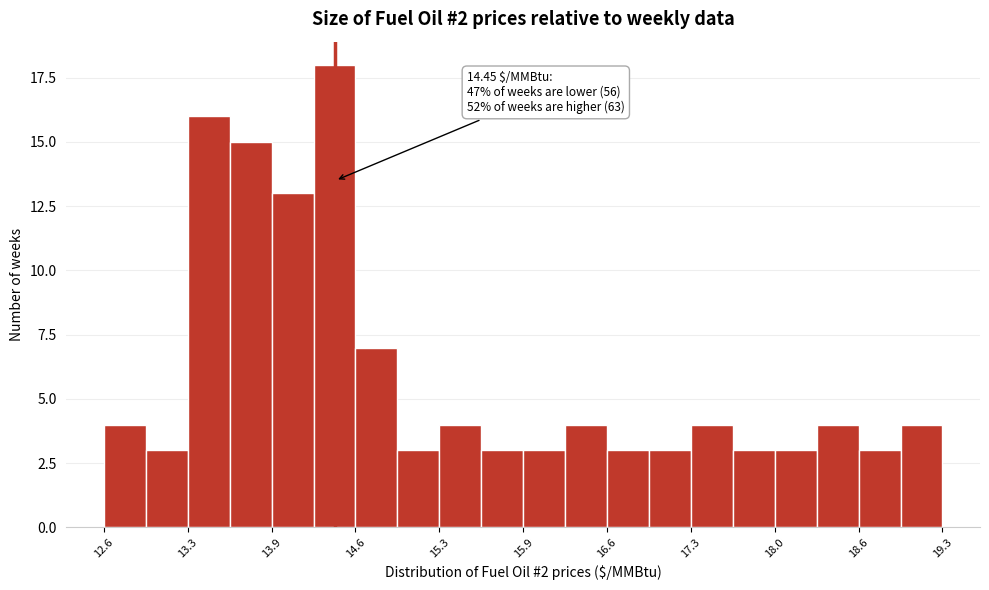

Around what value on the x-axis is the tallest bar? Give the approximate position of its centre, as read against the axis.

14.4